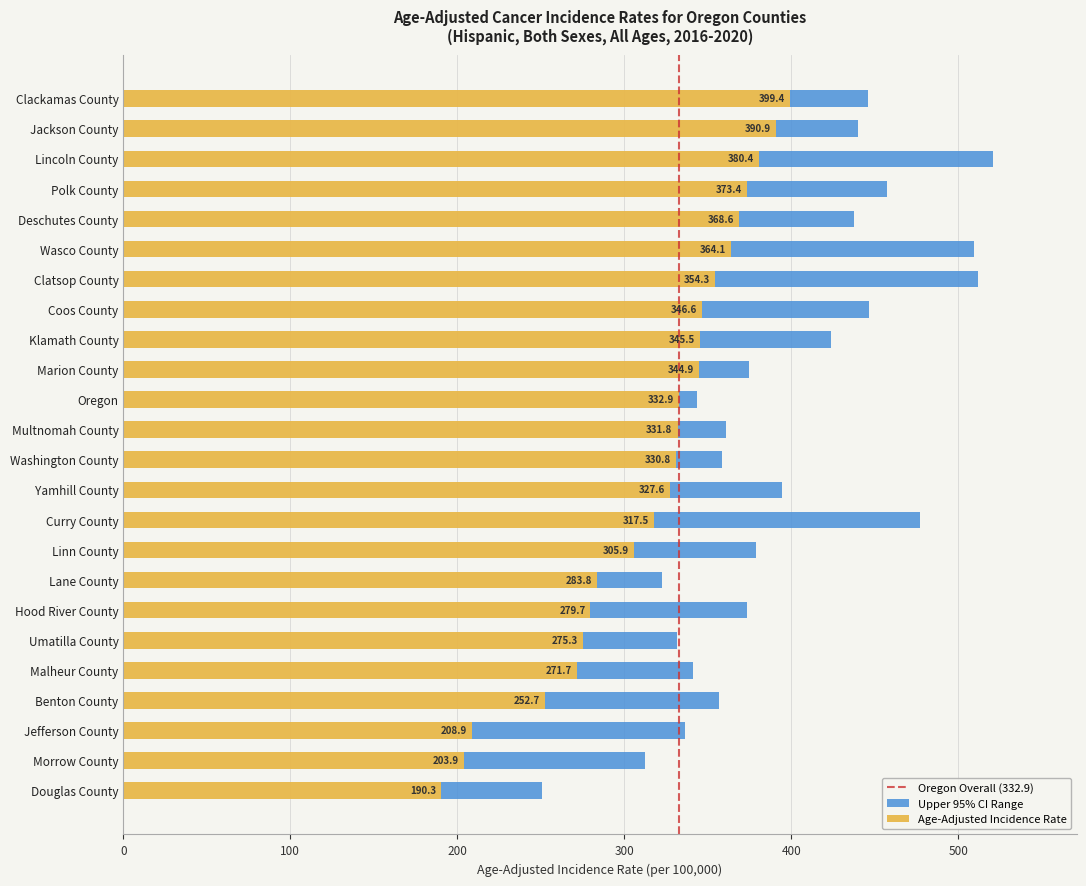

What is the difference between the Age-Adjusted Incidence Rate values at Morrow County and Lincoln County?

176.5